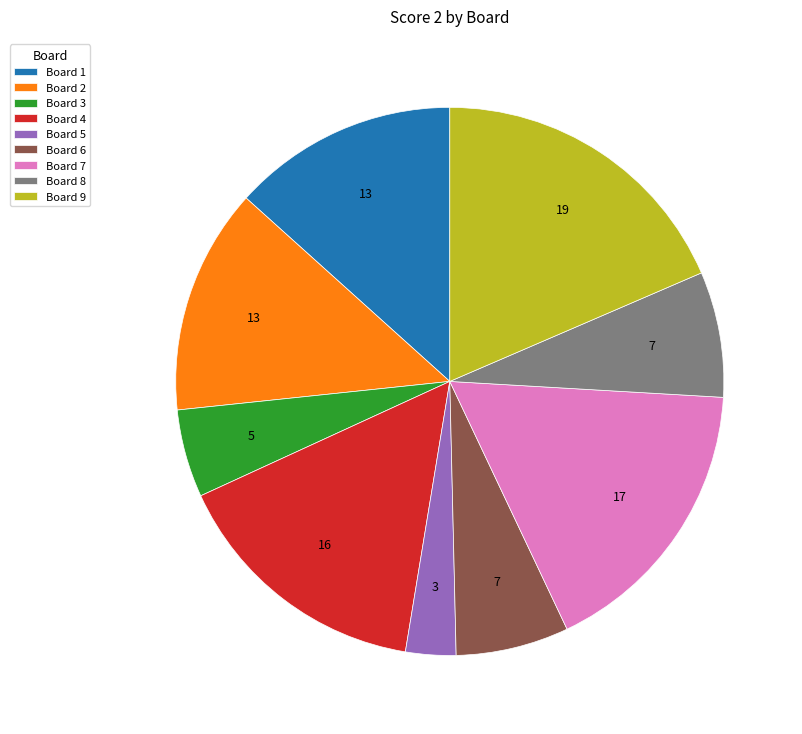

Count the number of slices in the pie.

9